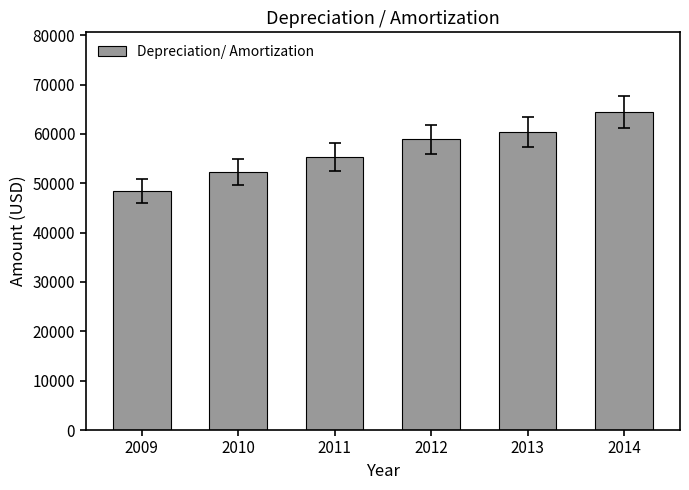

Are the bars grouped side by side (vs. stacked)?

No